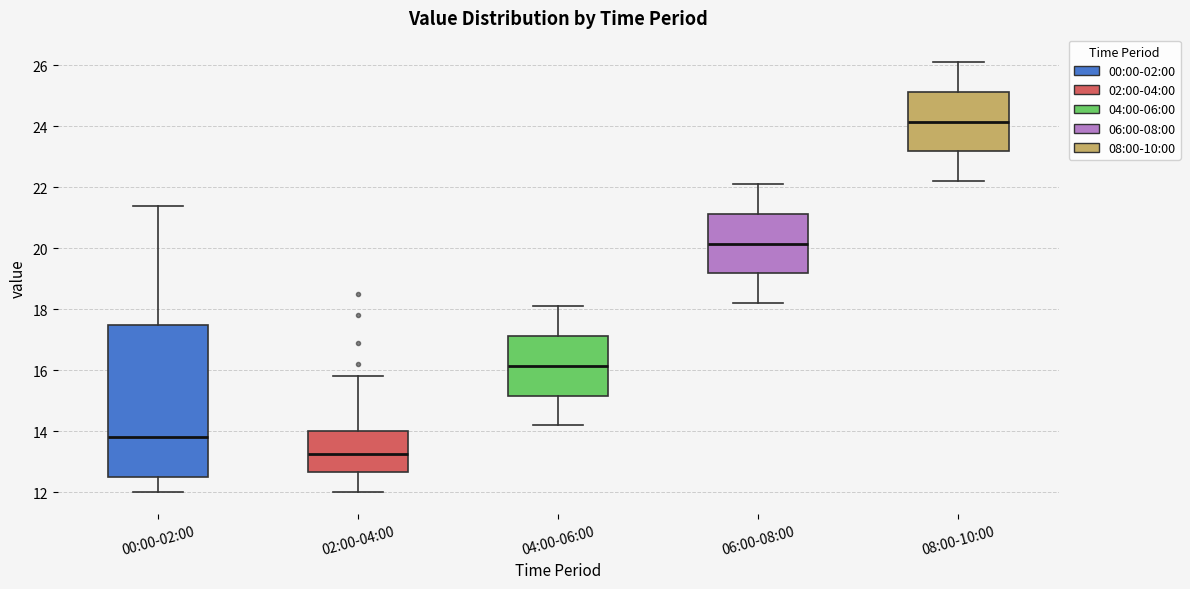

Reading left to right, read every box against the y-axis: the position of its median line, the range the box covers, and the ends of its whiskers. The values are not printed on the chart, so give them approximately, as read against the axis.

00:00-02:00: median 13.8, box 12.6 to 17.6, whiskers 12.0 to 21.4
02:00-04:00: median 13.2, box 12.6 to 14.0, whiskers 12.0 to 15.8
04:00-06:00: median 16.2, box 15.2 to 17.2, whiskers 14.2 to 18.2
06:00-08:00: median 20.2, box 19.2 to 21.2, whiskers 18.2 to 22.2
08:00-10:00: median 24.2, box 23.2 to 25.2, whiskers 22.2 to 26.2